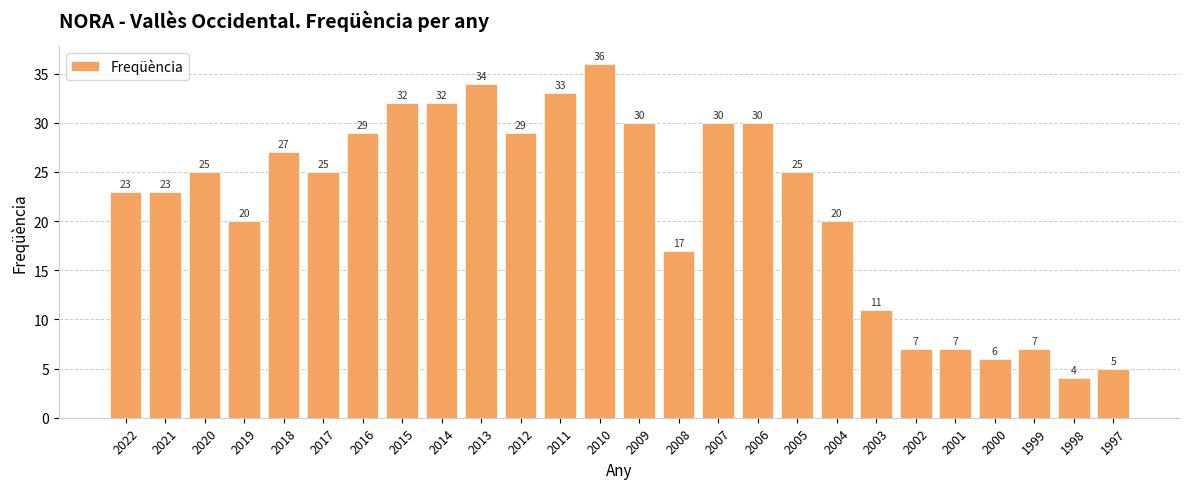

The value at 2006 is 30. True or false?

True